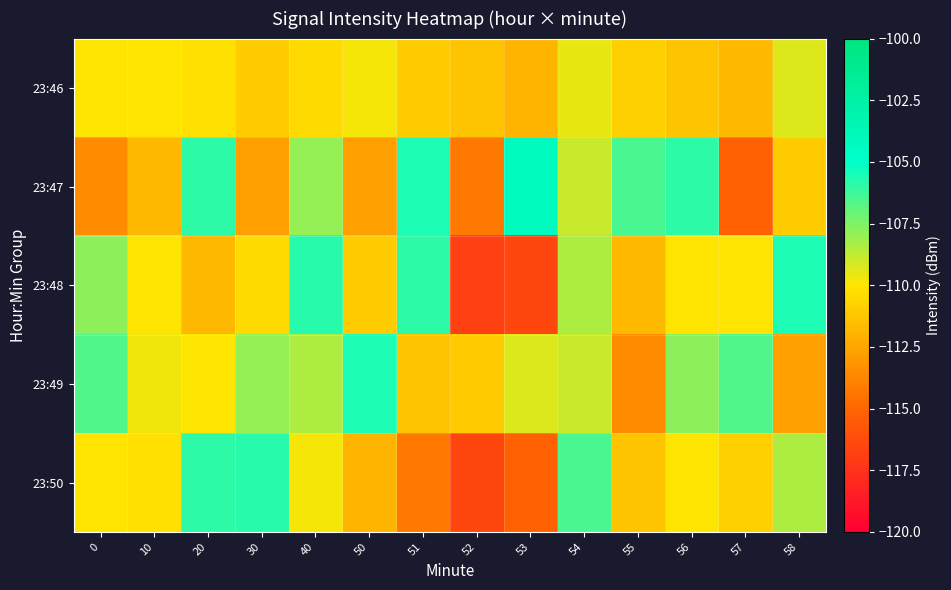

What is the difference between the highest and lowest values at 52?

5.8